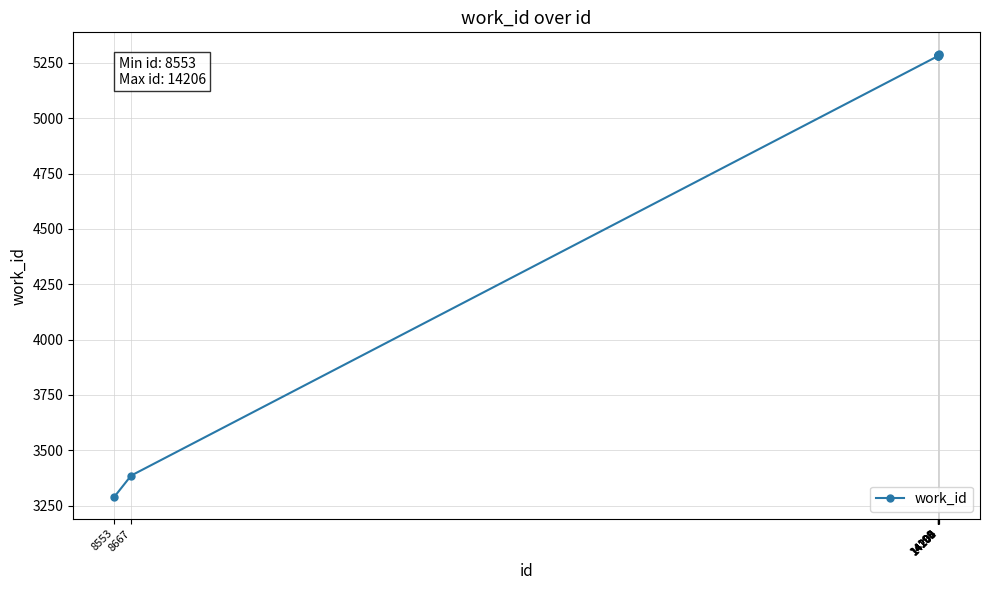

What is the sum of all values?

48950